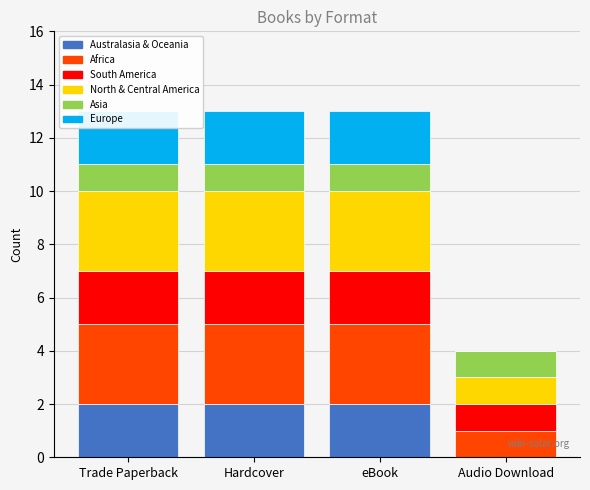

Read the Asia value at Hardcover.

1